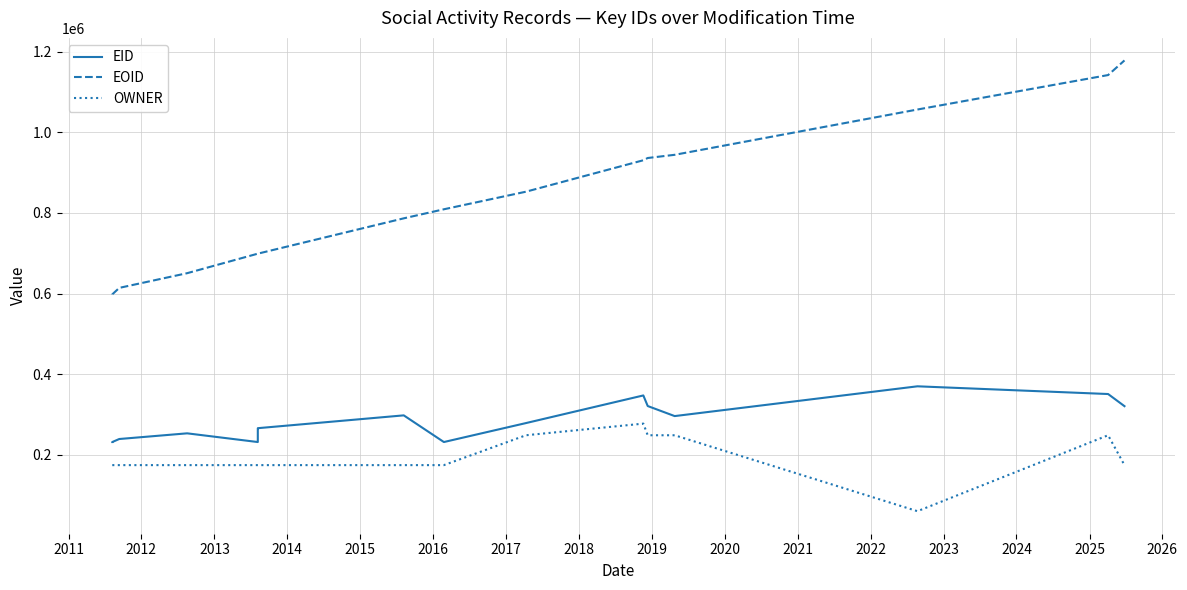

How many data points in EID are above 266464?

8